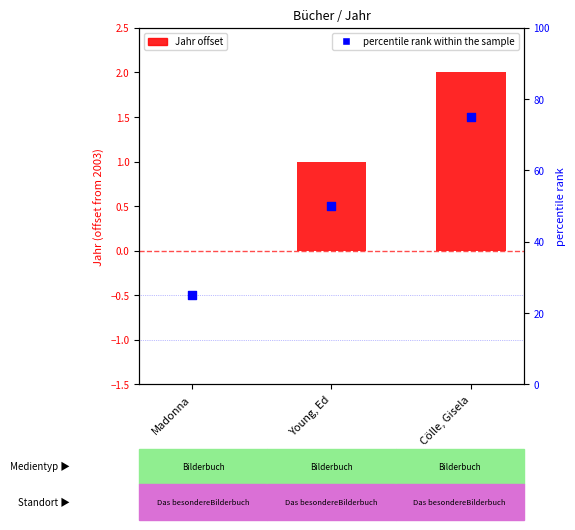

What are all the series names shown in the legend?

Jahr offset, percentile rank within the sample